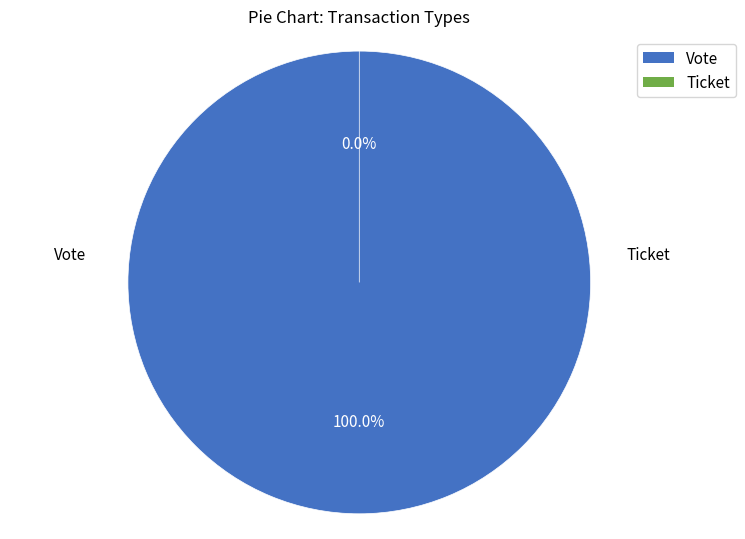

The Vote slice represents 100% of the pie. True or false?

True